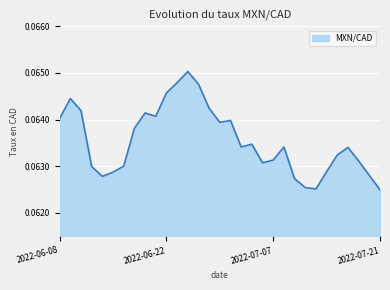

What is the sum of all values?

2.0